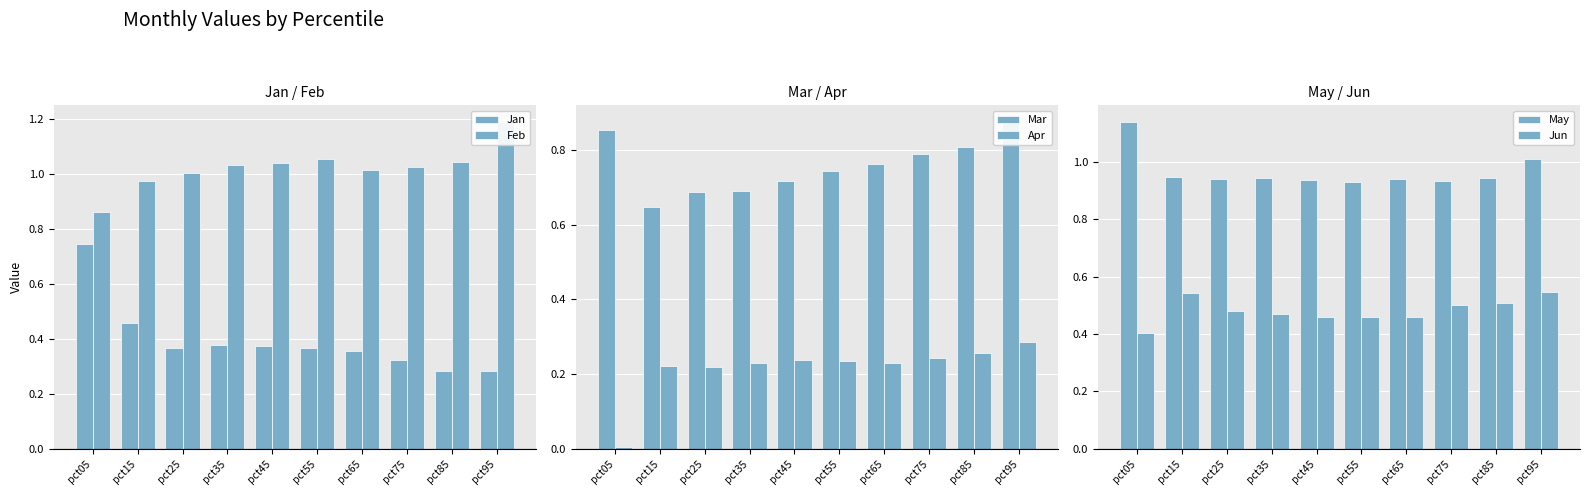

Are the bars grouped side by side (vs. stacked)?

Yes